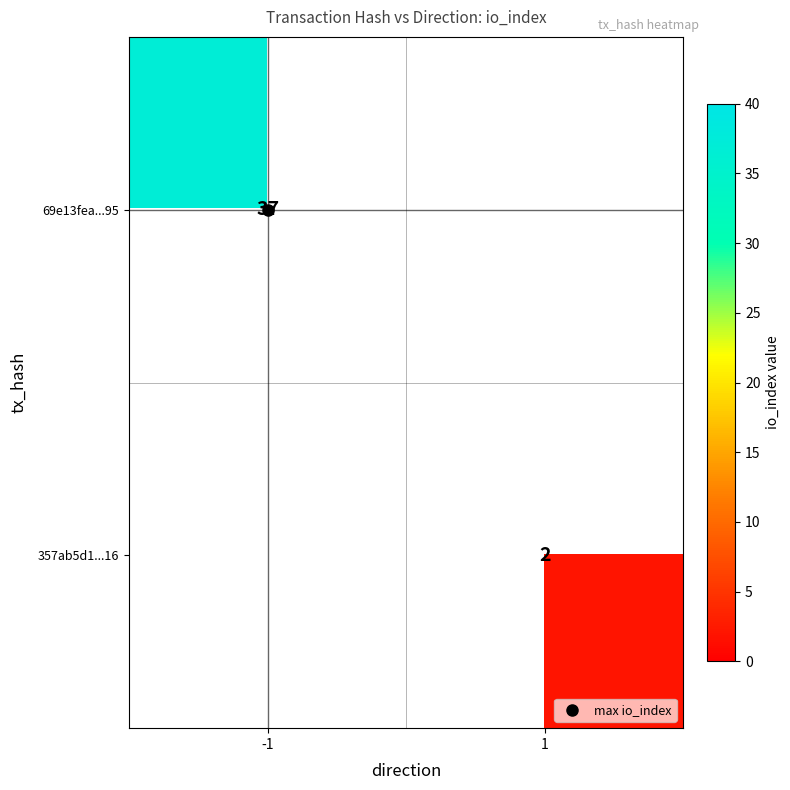

Is the value of 357ab5d1...16 at 1 greater than the value of 69e13fea...95 at 1?

No